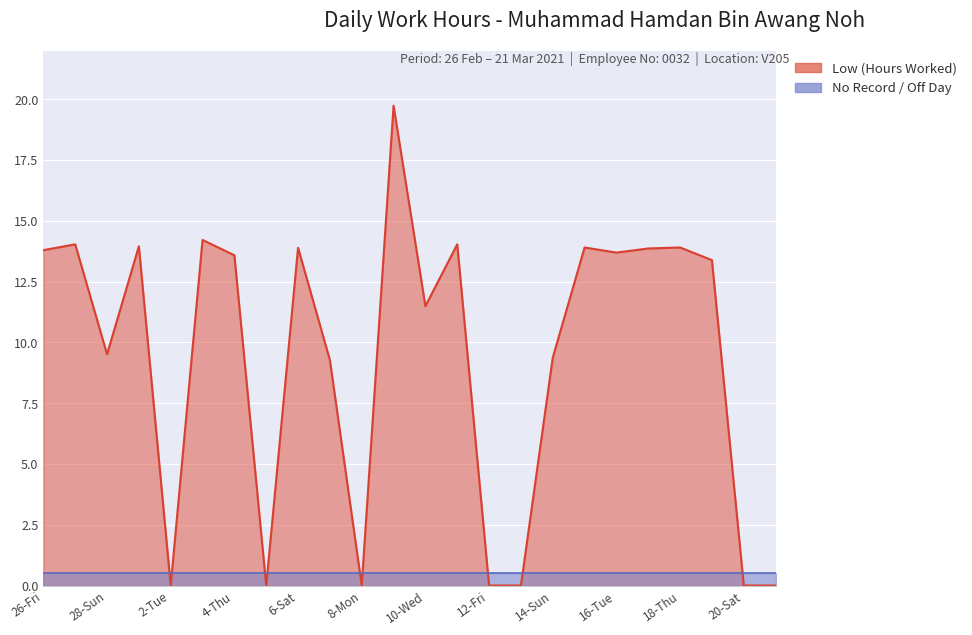

Where is the first local maximum?

27-Sat